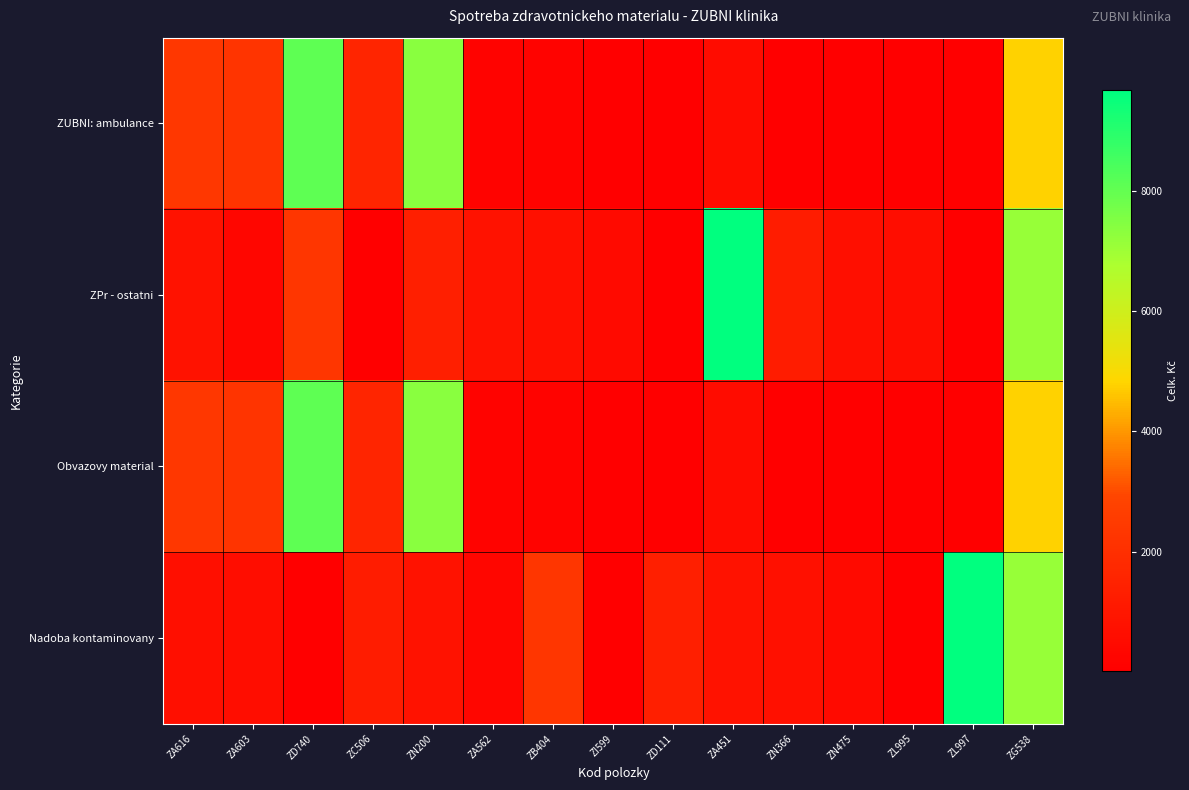

At how many categories does at least one series exceed 3156?

5